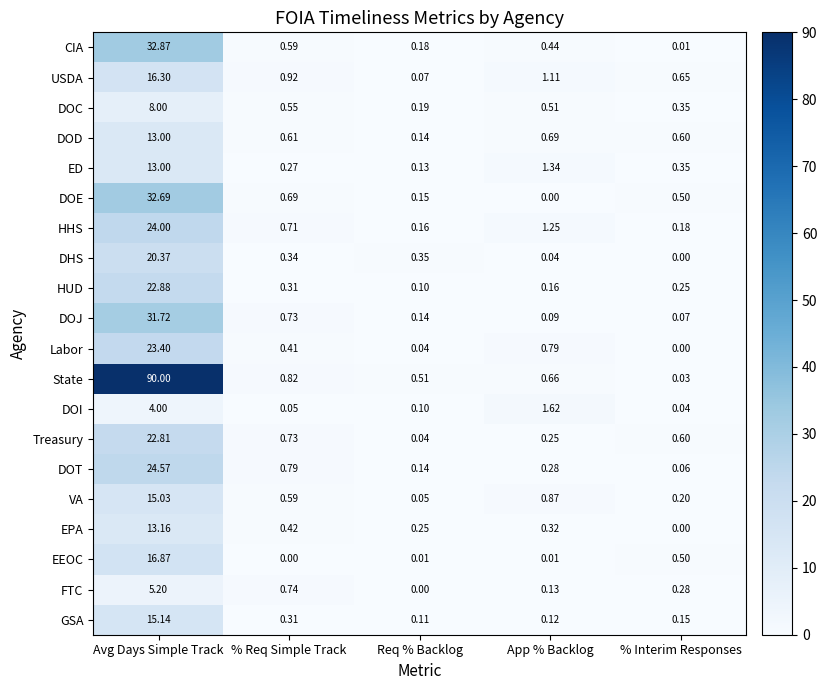

At which label does DOD reach its peak?

Avg Days Simple Track